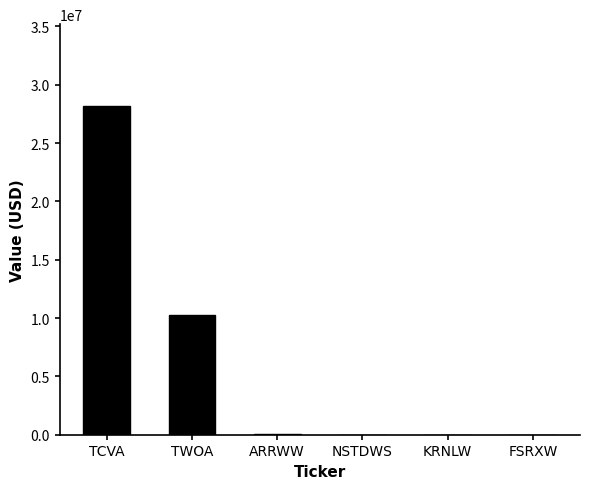

What is the approximate value at FSRXW, to the nearest 100?

3300